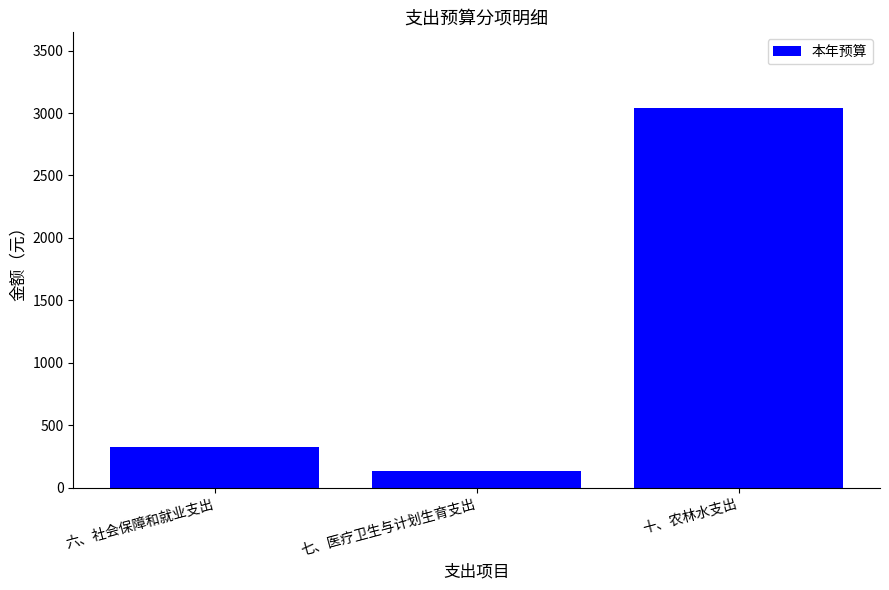

At which label is the value closest to 1585?

六、社会保障和就业支出